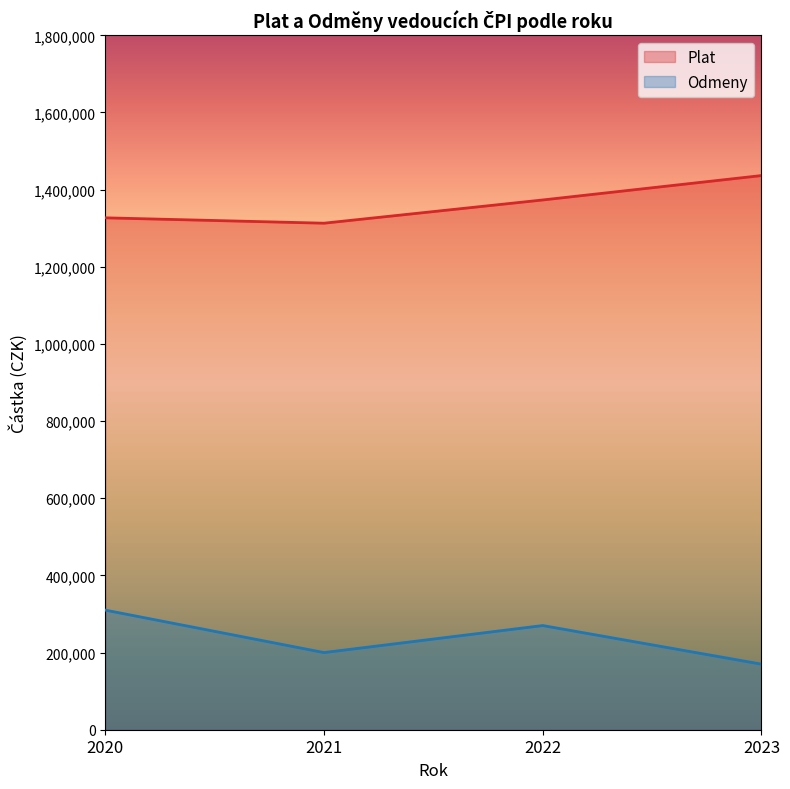

What is the total value across all series at 2022?

1643189